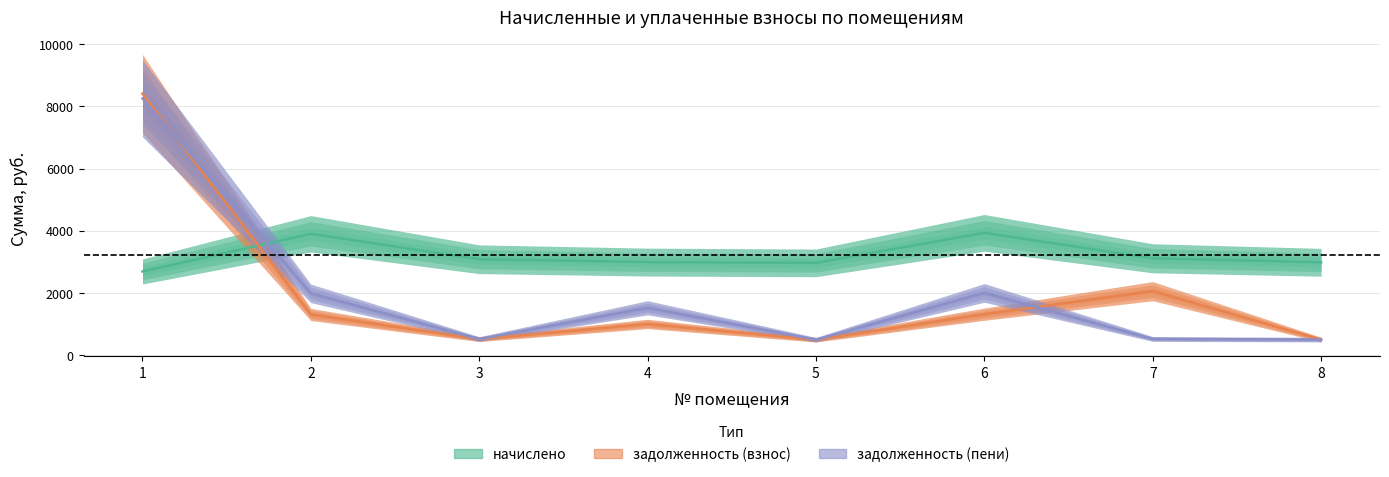

List the labels in order of задолженность (пени) value, smallest first.

5, 8, 3, 7, 4, 2, 6, 1